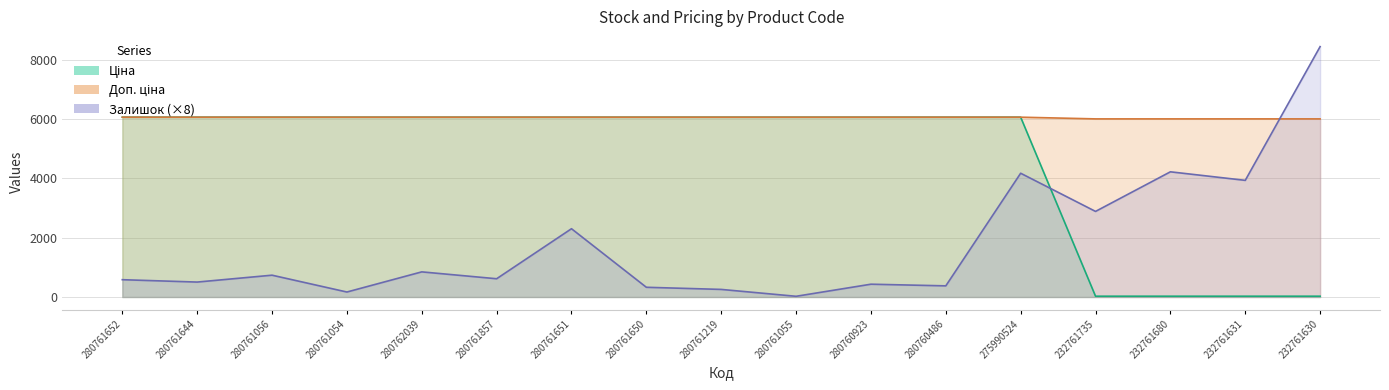

True or false: Залишок and Доп. ціна cross at least once.

True